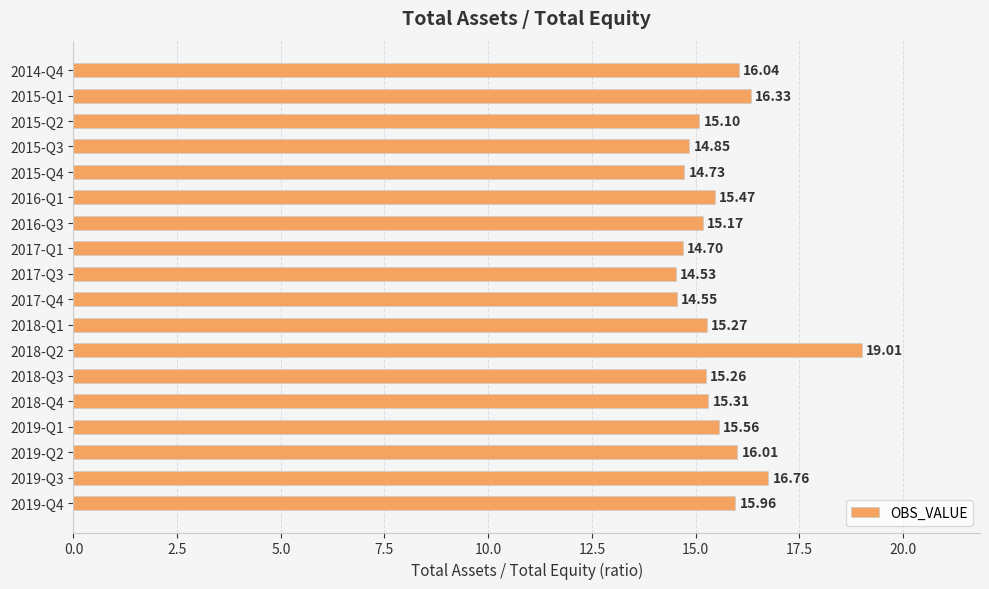

What is the difference between the values at 2019-Q4 and 2015-Q2?

0.9